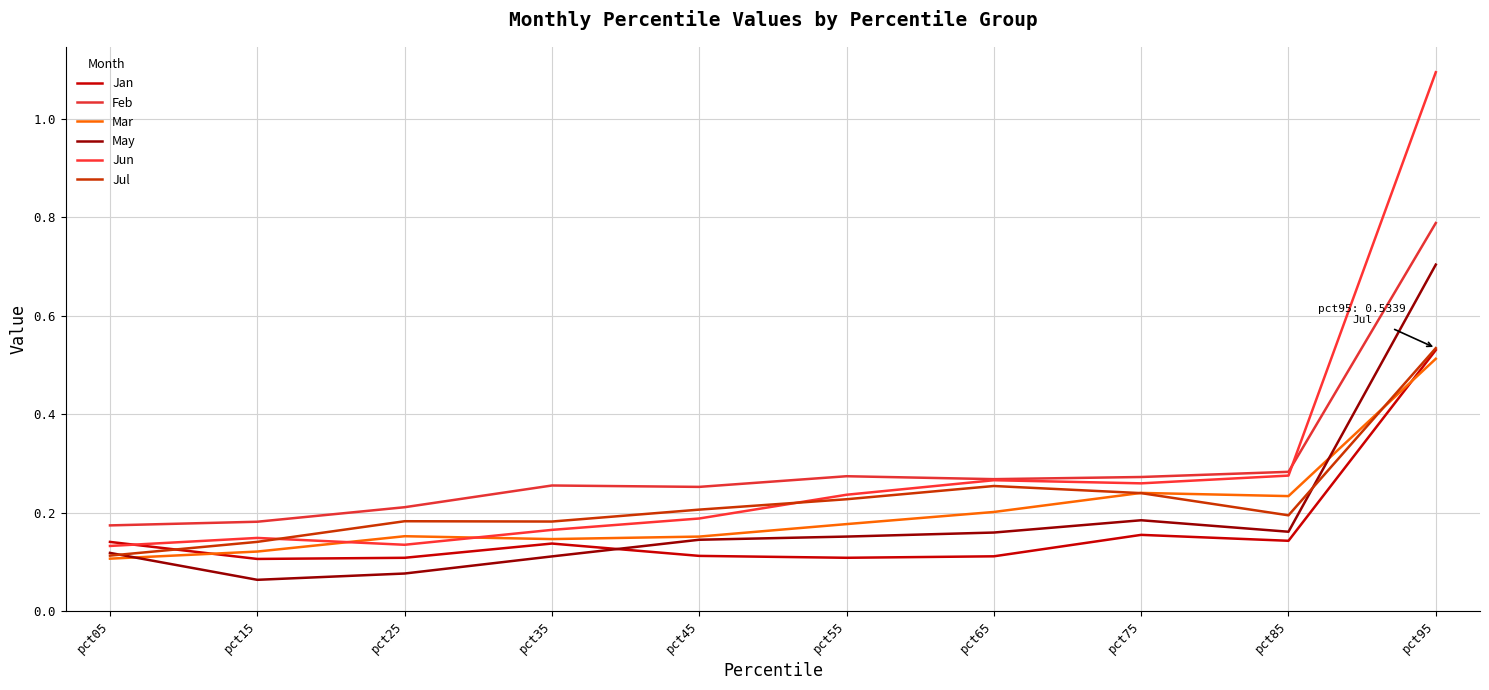

Does the chart display data point markers on the line(s)?

No